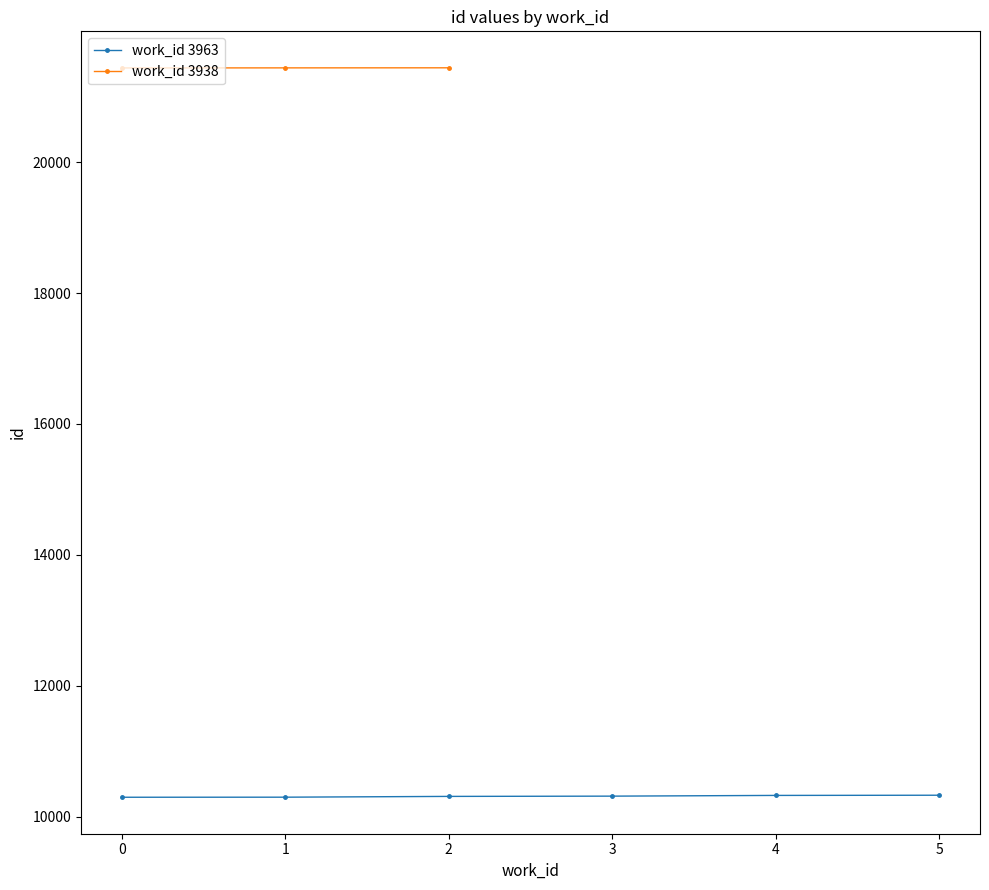

What is the difference between the maximum and minimum values?

11145